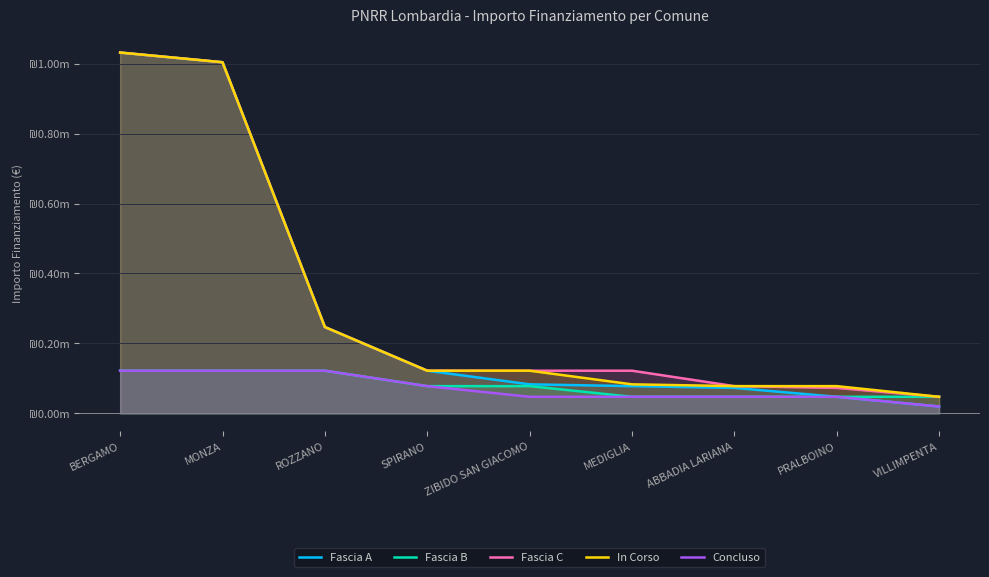

How many distinct data groups are displayed?

5